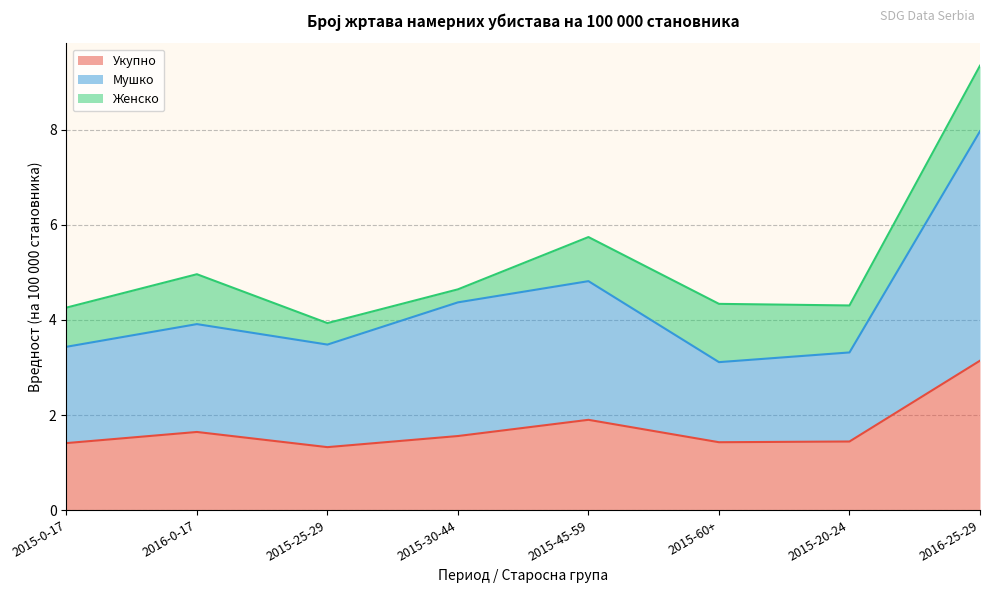

What is the minimum value shown in the chart?

1.3